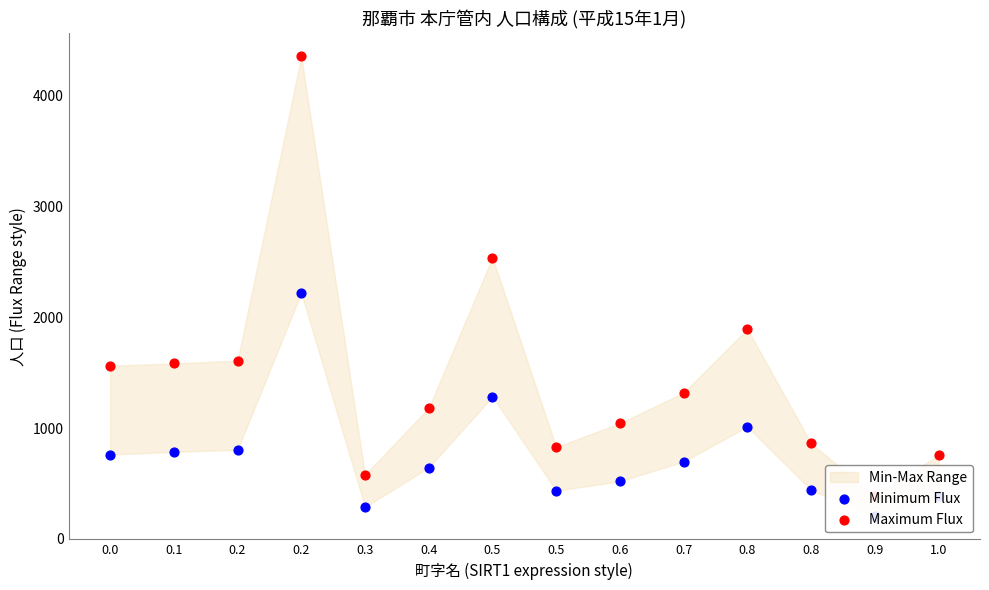

Which series contains the highest Y value?

Maximum Flux